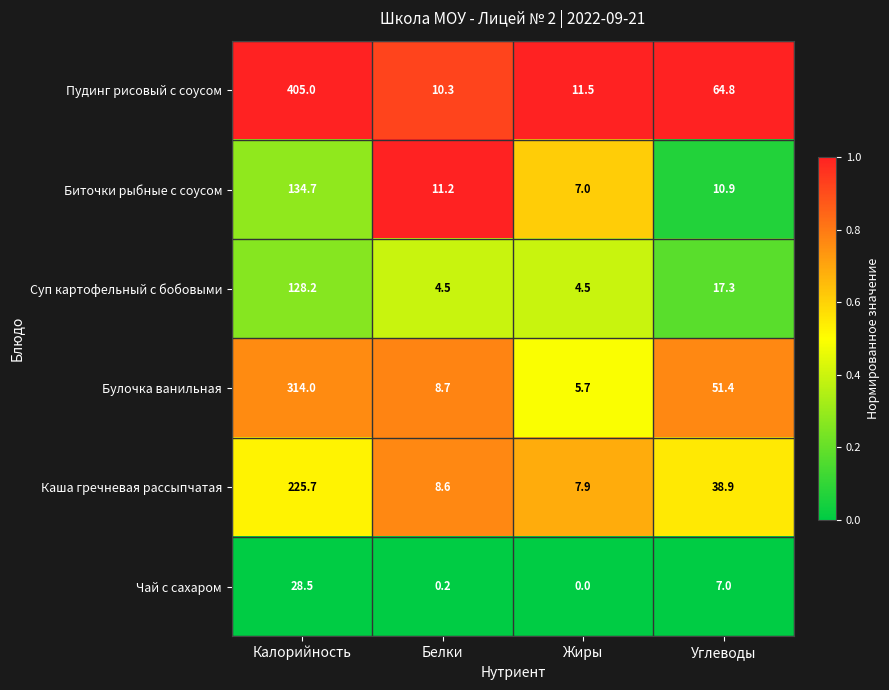

The Суп картофельный с бобовыми series shows 4.5 at Жиры. True or false?

True